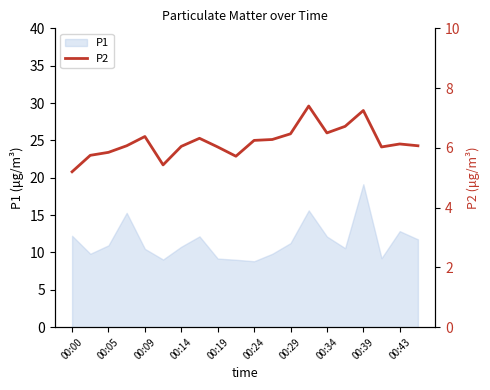

True or false: P1 has a value of 4.5 at 00:09.

False